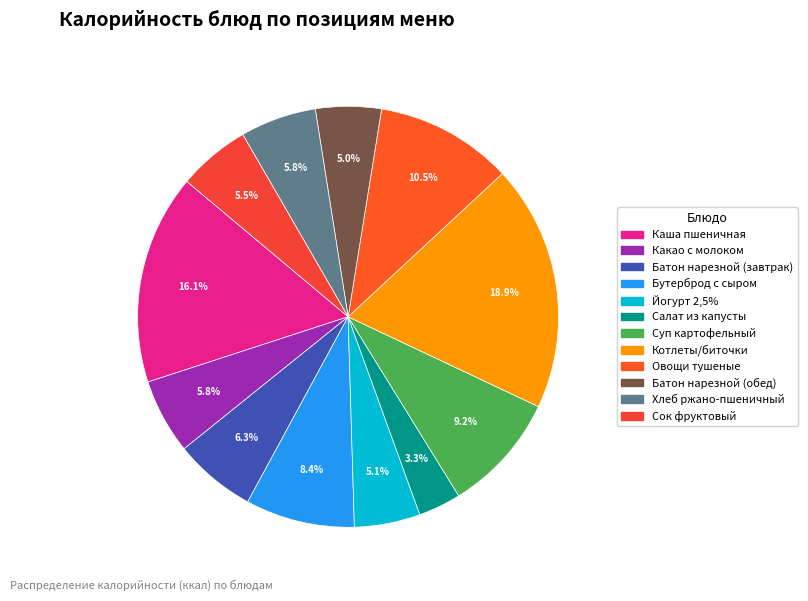

Do Какао с молоком and Батон нарезной (обед) together represent more than half of the pie?

No